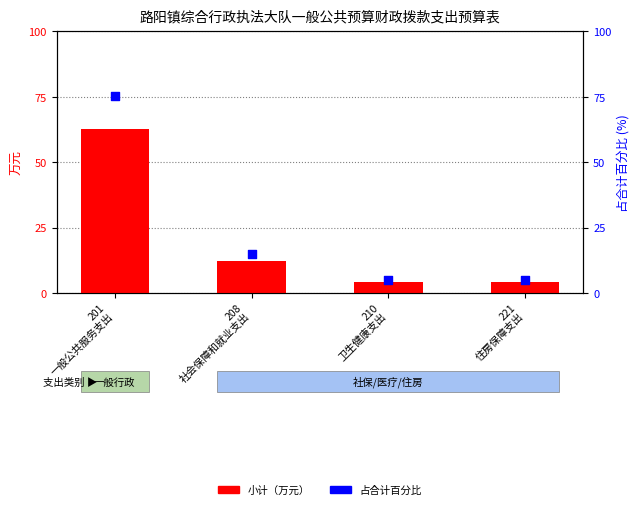

What is the total value across all series at 221
住房保障支出?

9.2